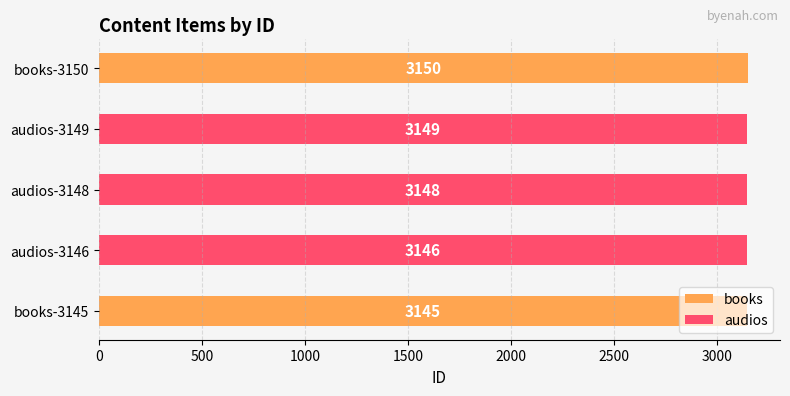

Count the number of categories in the chart.

5